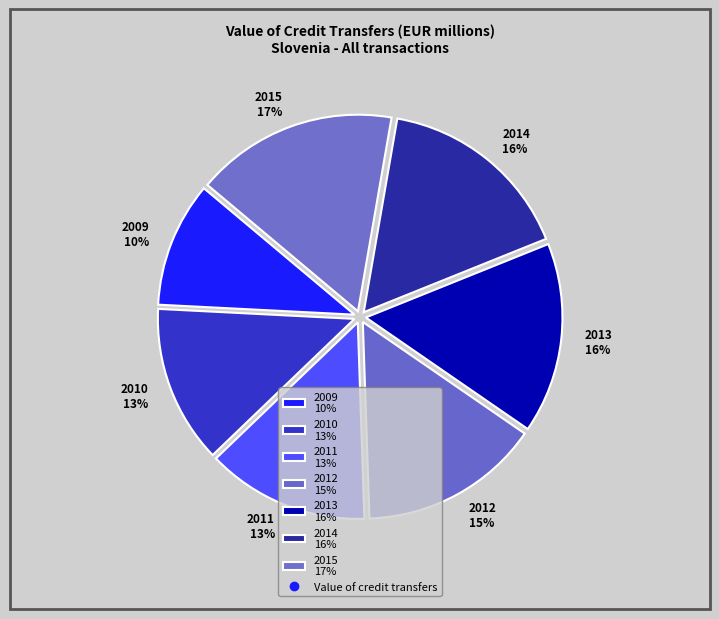

What is the smallest slice in the pie chart?

2009